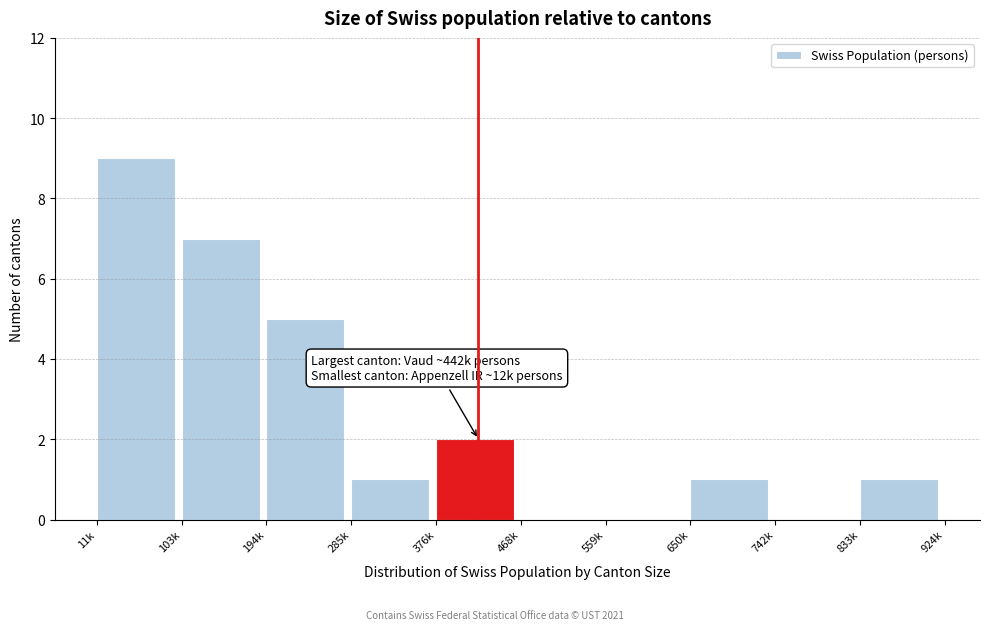

Reading left to right, transcribe all the data shown in this chart.

11k=9	103k=7	194k=5	285k=1	376k=2	468k=0	559k=0	650k=1	742k=0	833k=1